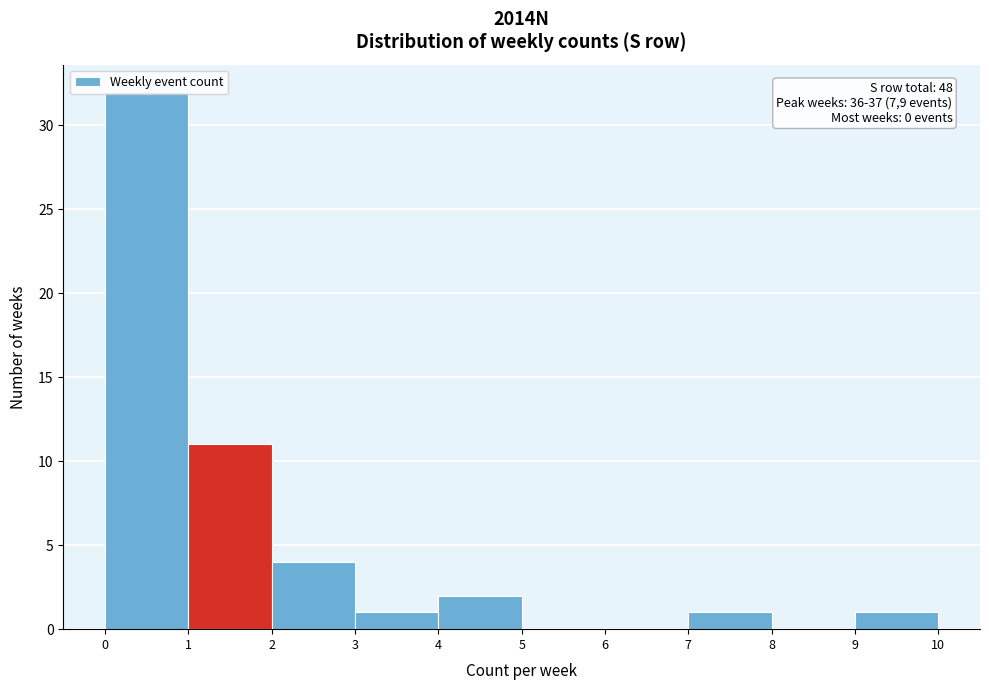

Which range on the x-axis has the tallest bar?

0 to 1